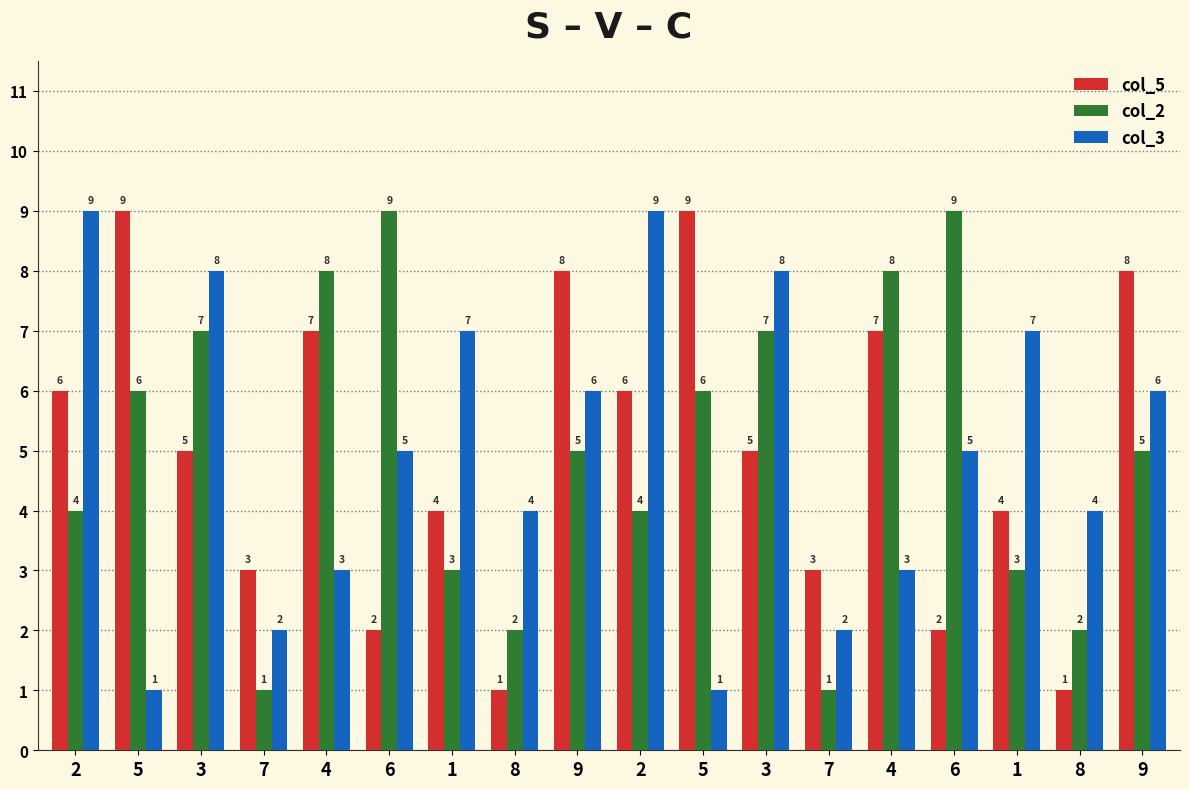

What is the label of the 5th bar from the left?

4